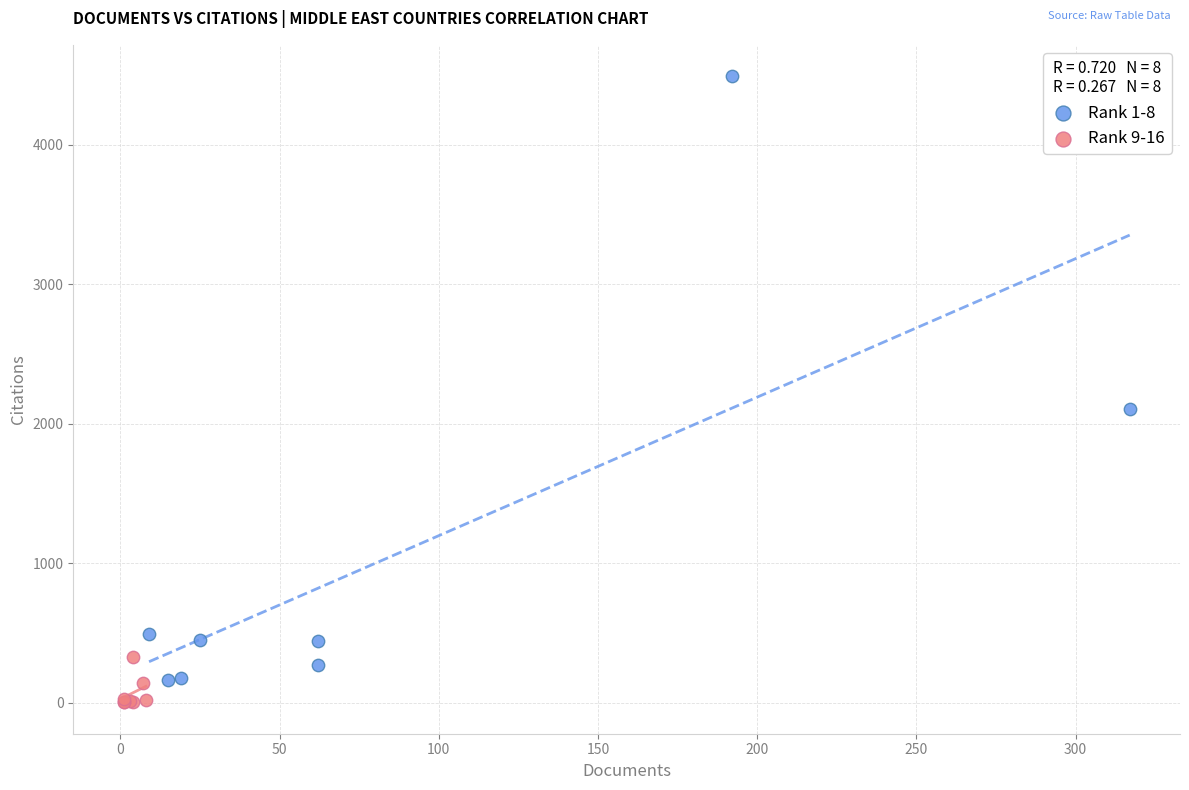

Which series reaches the maximum Y coordinate?

Rank 1-8